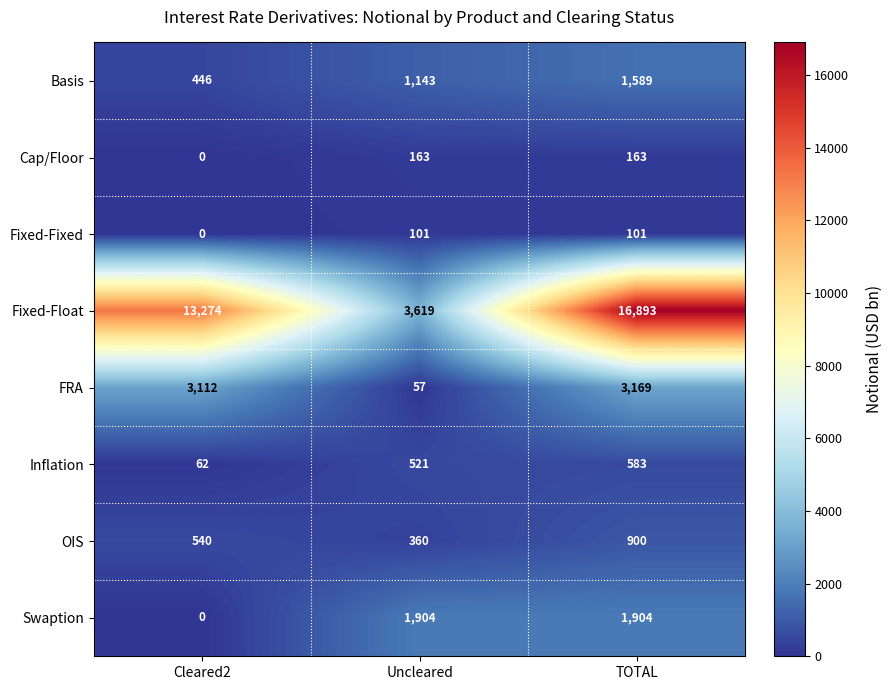

At which label is Fixed-Float closest to 10256?

Cleared2